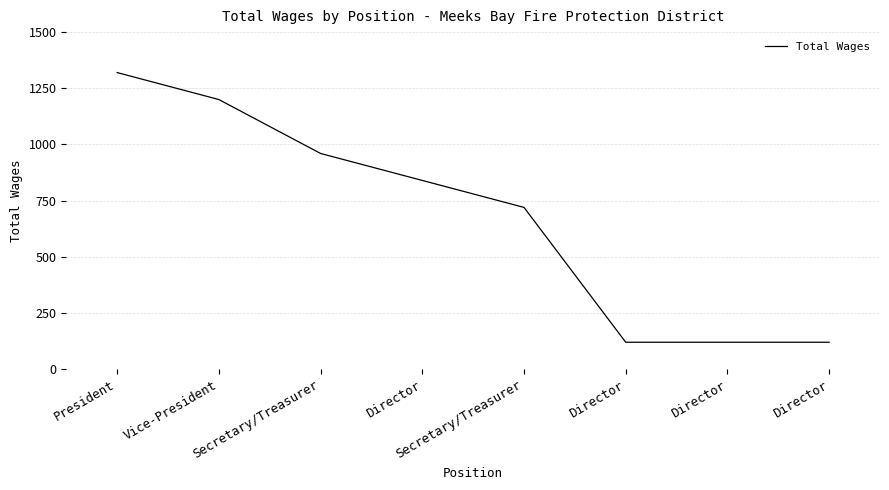

Does the chart have visible grid lines?

Yes